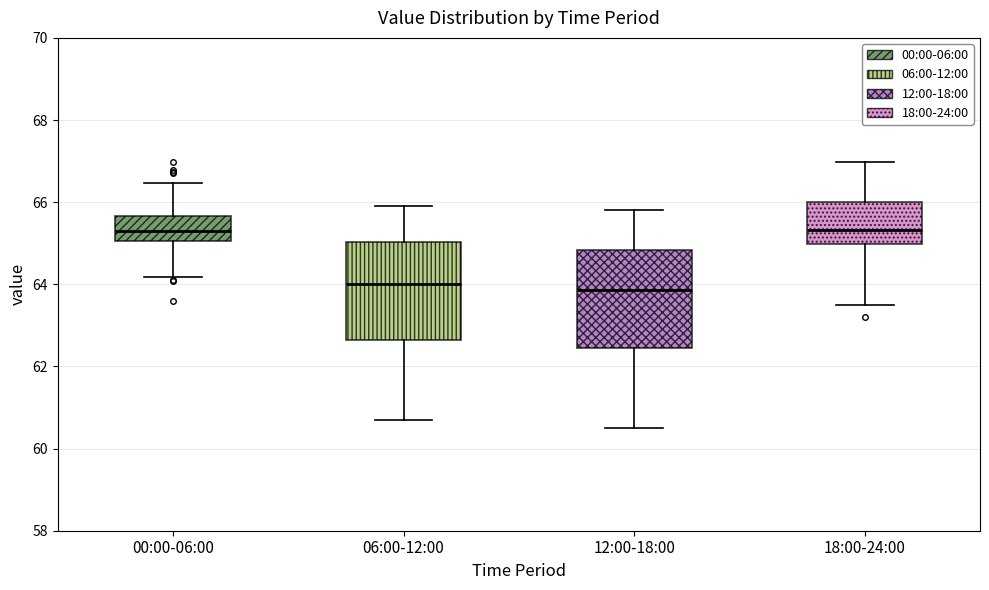

Reading left to right, transcribe this box plot: for each box, give where its median line is, the range the box spans, and where its two whiskers end, as read against the y-axis. The values are not printed on the chart, so give them approximately, as read against the axis.

00:00-06:00: median 65.4, box 65.0 to 65.6, whiskers 64.2 to 66.4
06:00-12:00: median 64.0, box 62.6 to 65.0, whiskers 60.8 to 66.0
12:00-18:00: median 63.8, box 62.4 to 64.8, whiskers 60.6 to 65.8
18:00-24:00: median 65.4, box 65.0 to 66.0, whiskers 63.6 to 67.0